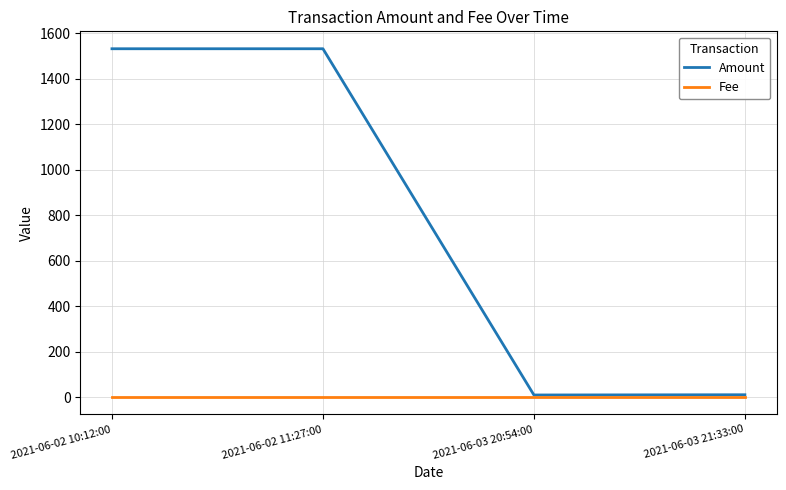

How many lines are shown in the chart?

2